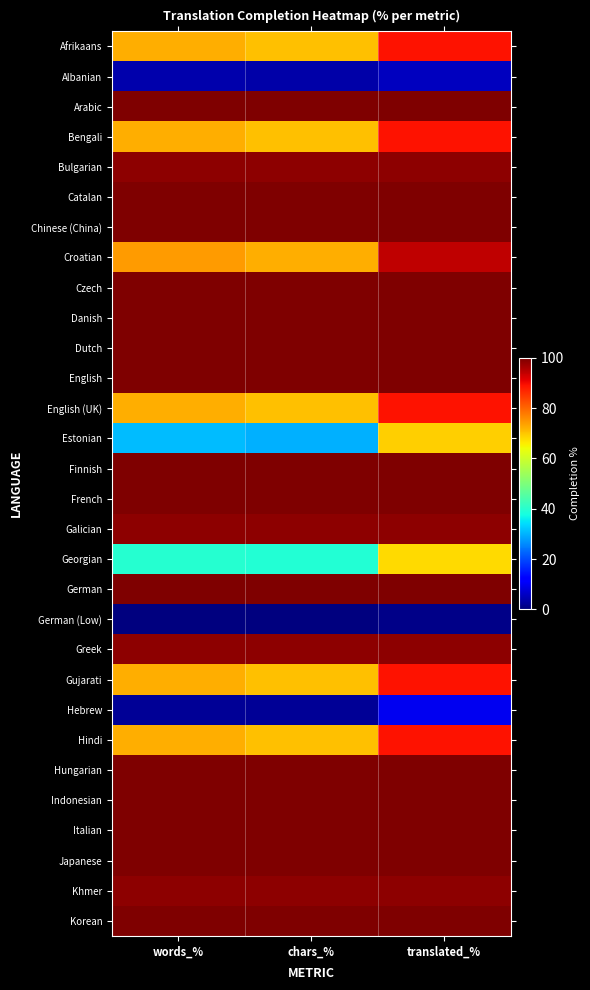

At which category does the chart reach its minimum across all series?

words_%